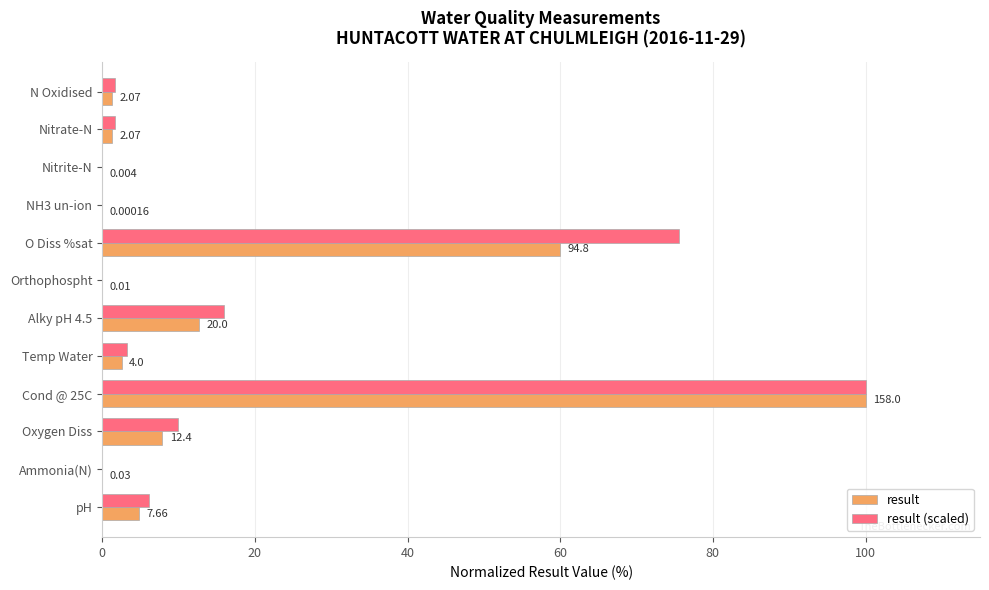

What are all the series names shown in the legend?

result, result (scaled)